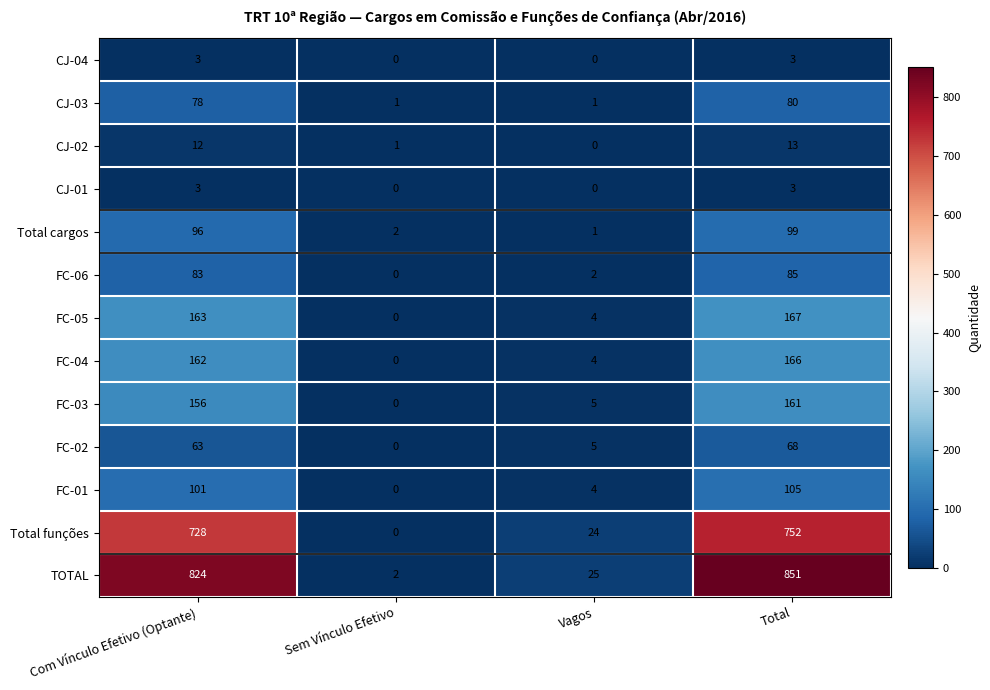

At which label does CJ-02 reach its peak?

Total